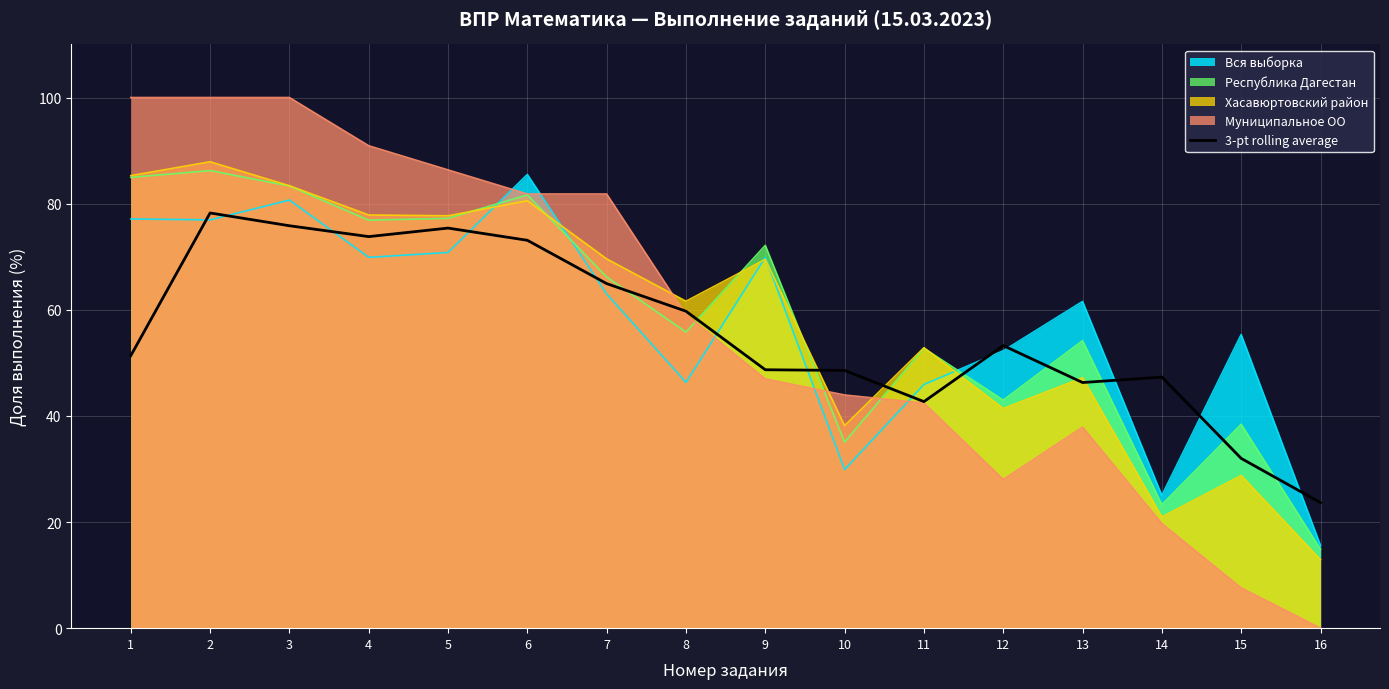

How many lines are shown in the chart?

1